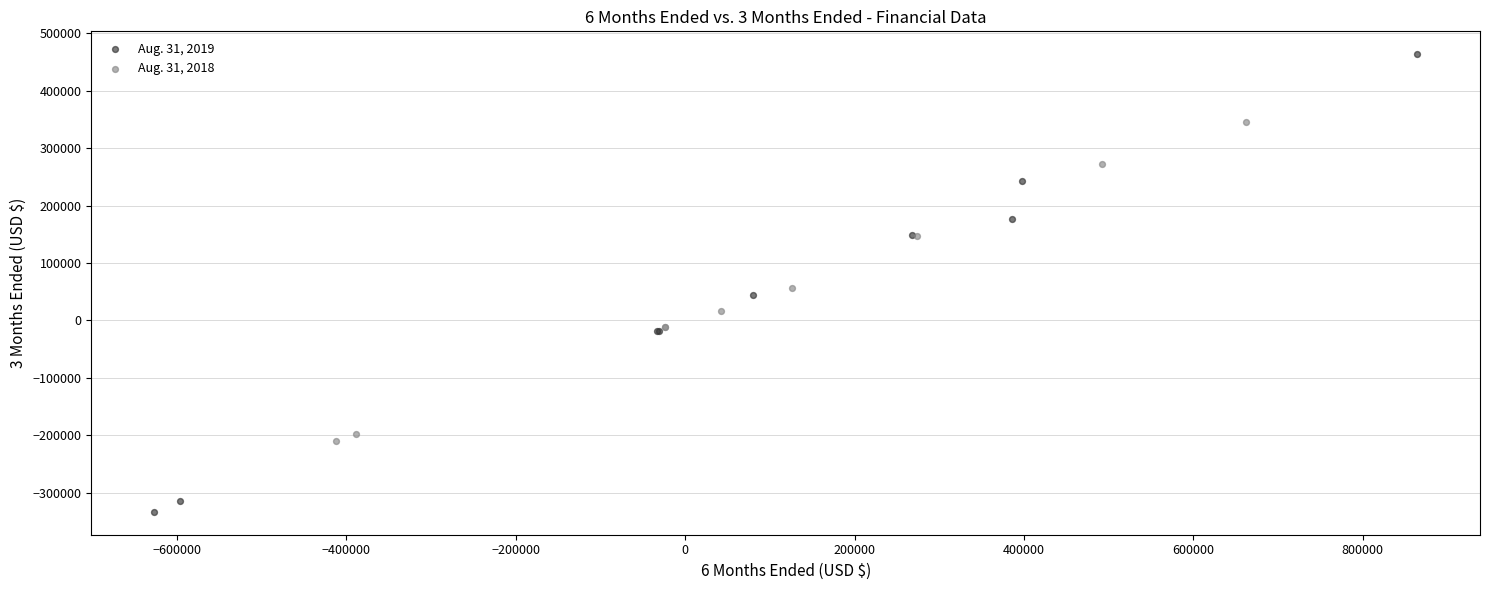

Which series contains the highest Y value?

Aug. 31, 2019